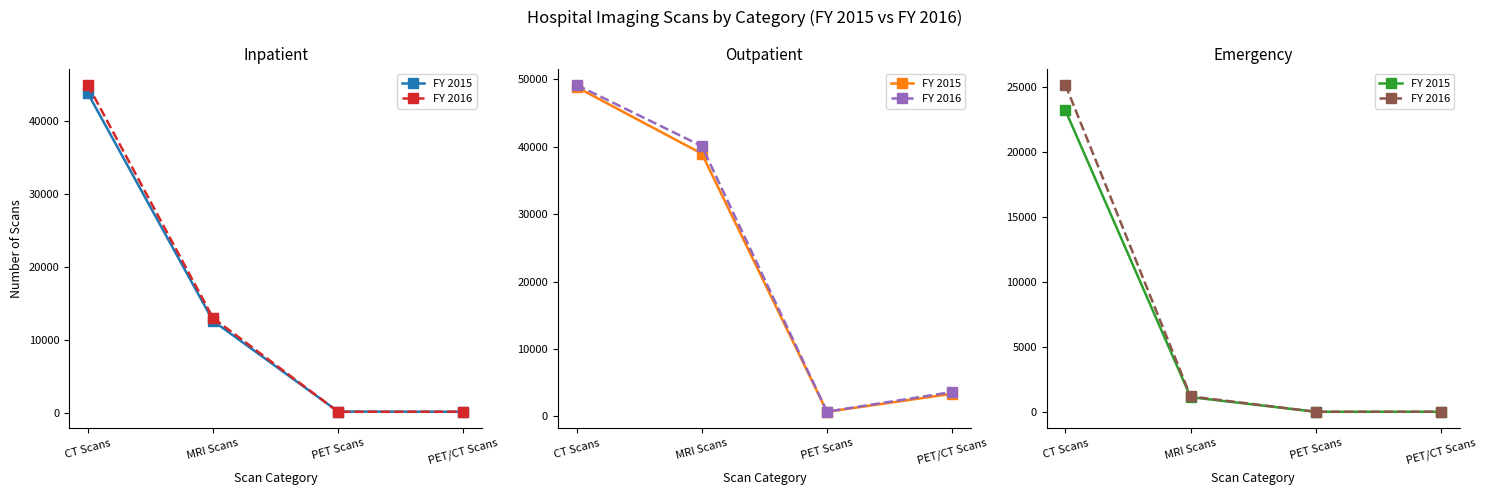

Rank the series by their average value, from lowest to highest.

FY 2015, FY 2016